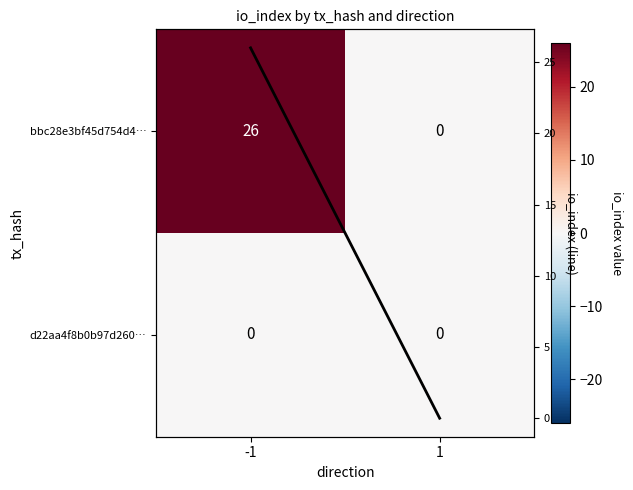

At 1, list the series in order from smallest to largest.

bbc28e3bf45d754d4…, d22aa4f8b0b97d260…, io_index line